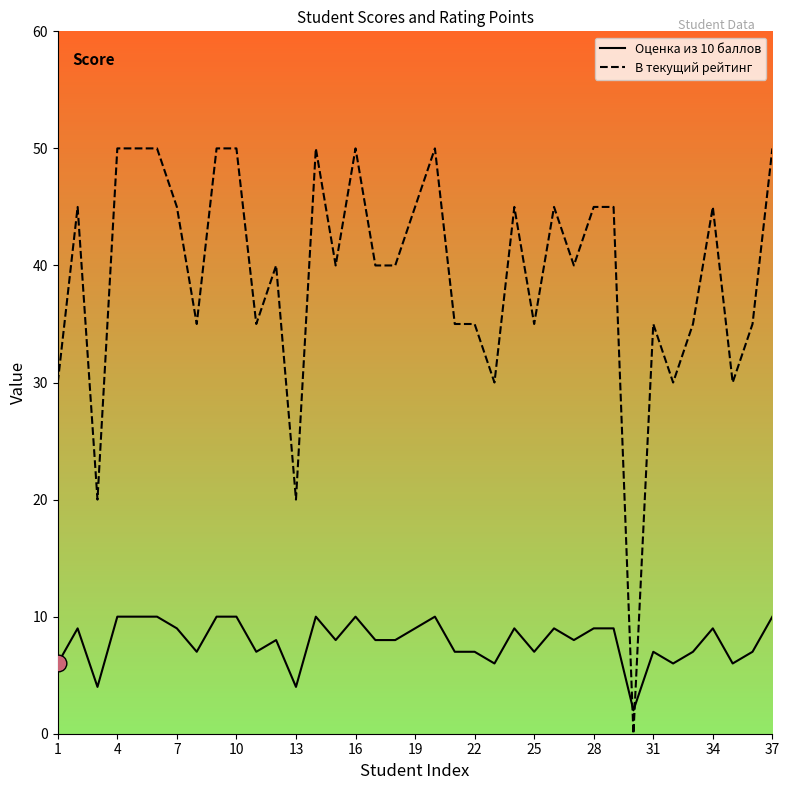

Rank the series at 10 from highest to lowest value.

В текущий рейтинг, Оценка из 10 баллов